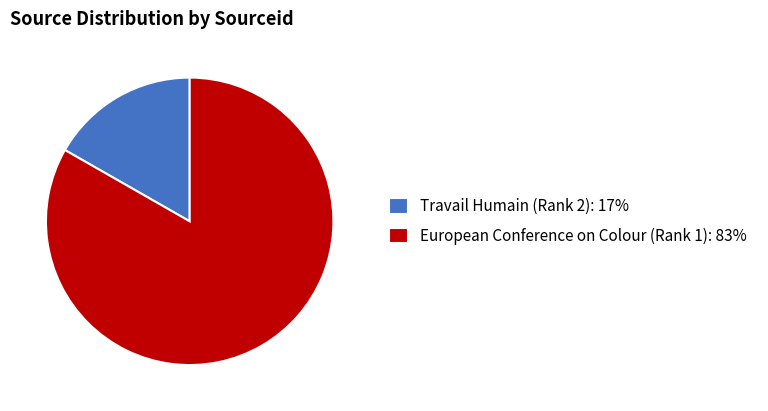

How many slices are in this pie chart?

2